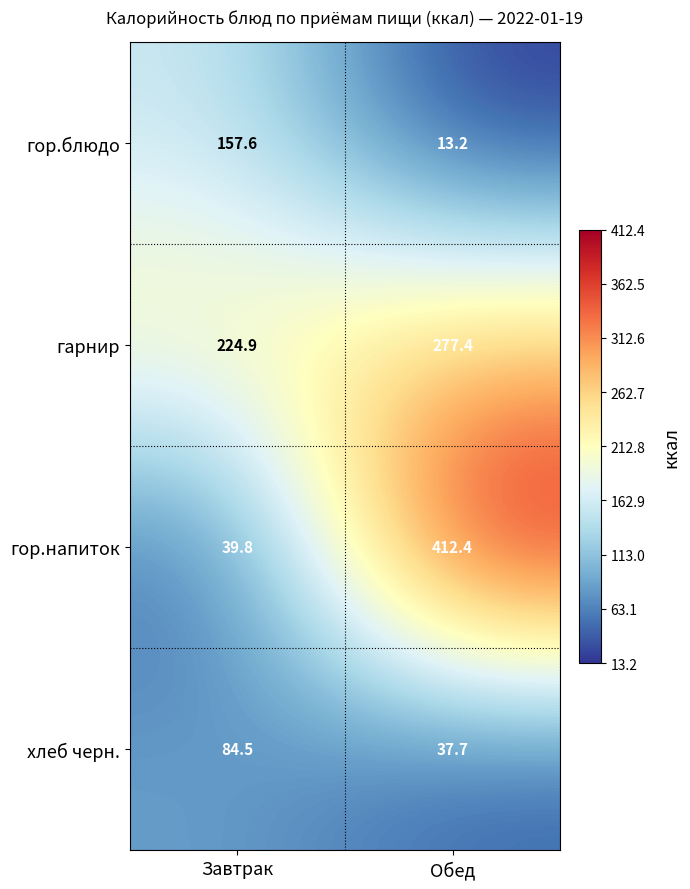

Read the гарнир value at Обед.

277.4